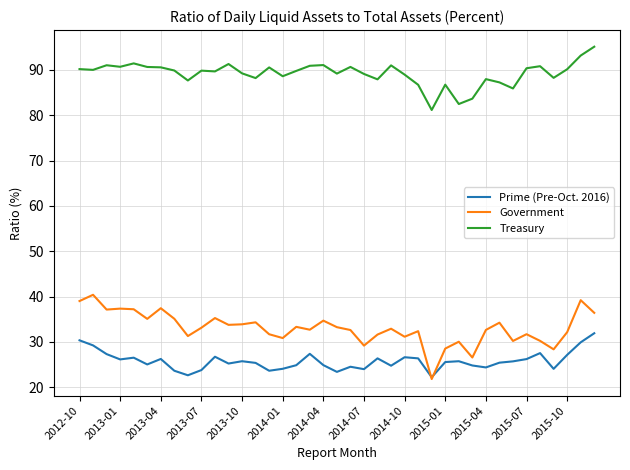

What is the maximum value shown in the chart?

95.1